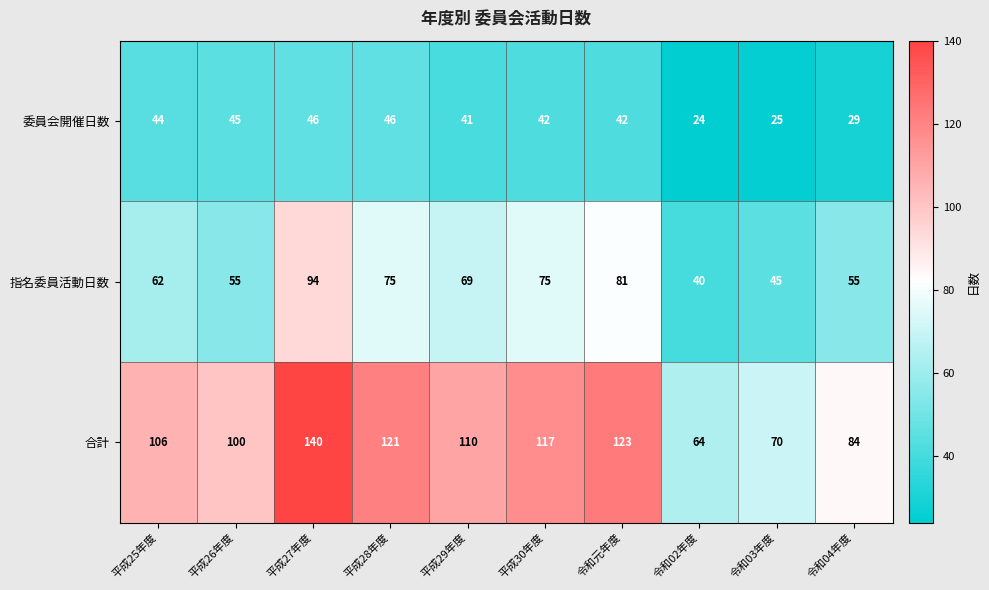

What is the greatest value displayed?

140